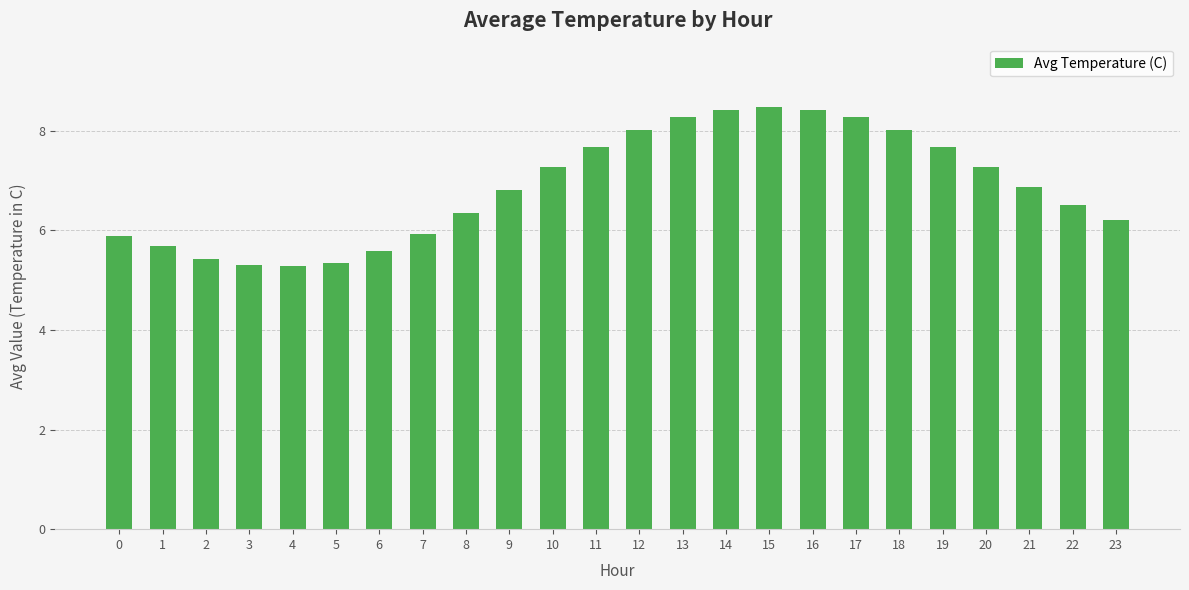

True or false: the data shows 8.4 at 14.

True